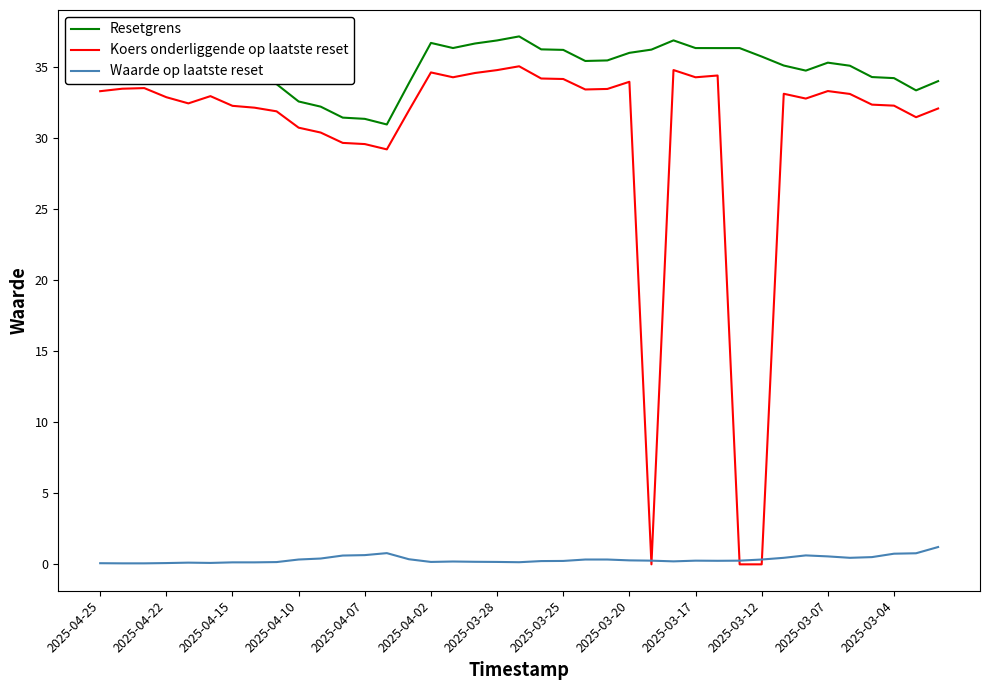

True or false: Koers onderliggende op laatste reset and Resetgrens intersect in this chart.

False